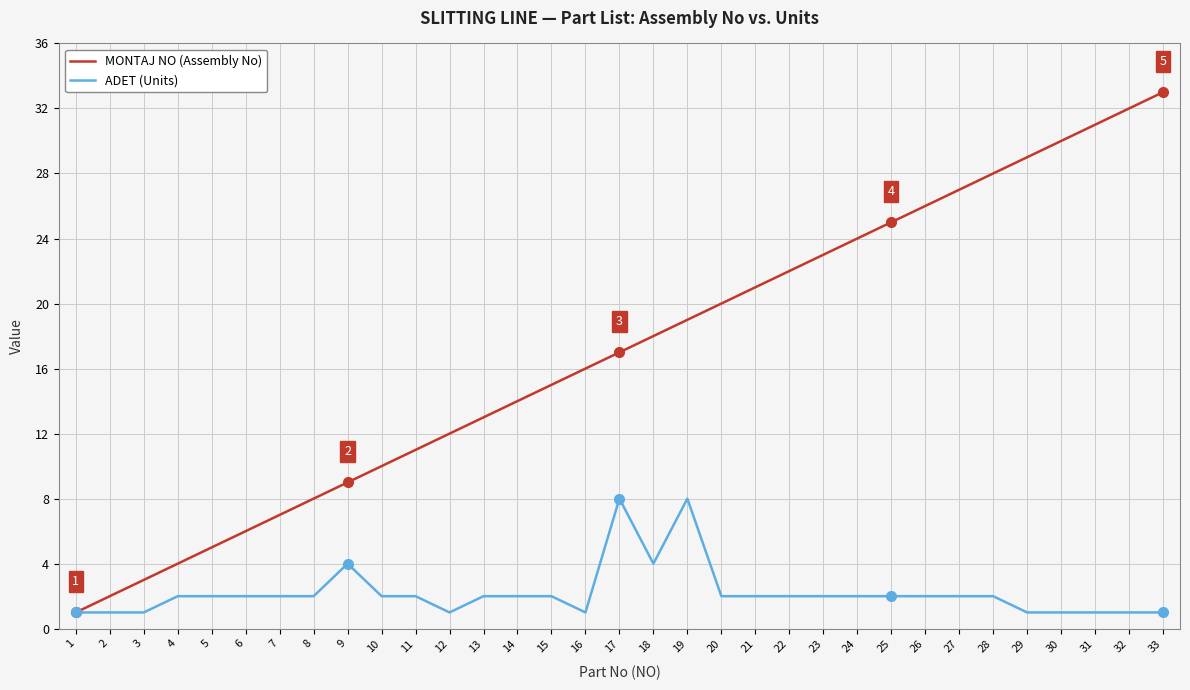

Which series has the widest spread of values?

MONTAJ NO (Assembly No)